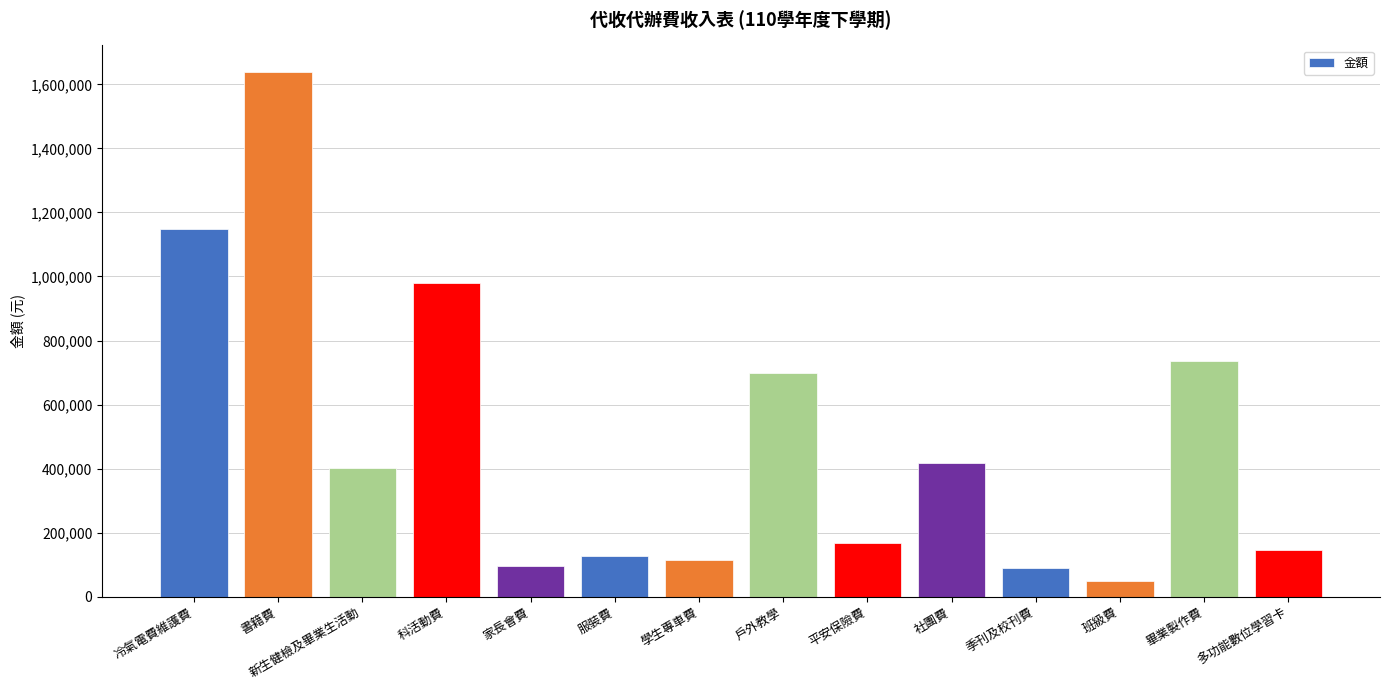

Between 季刊及校刊費 and 社團費, which is larger?

社團費